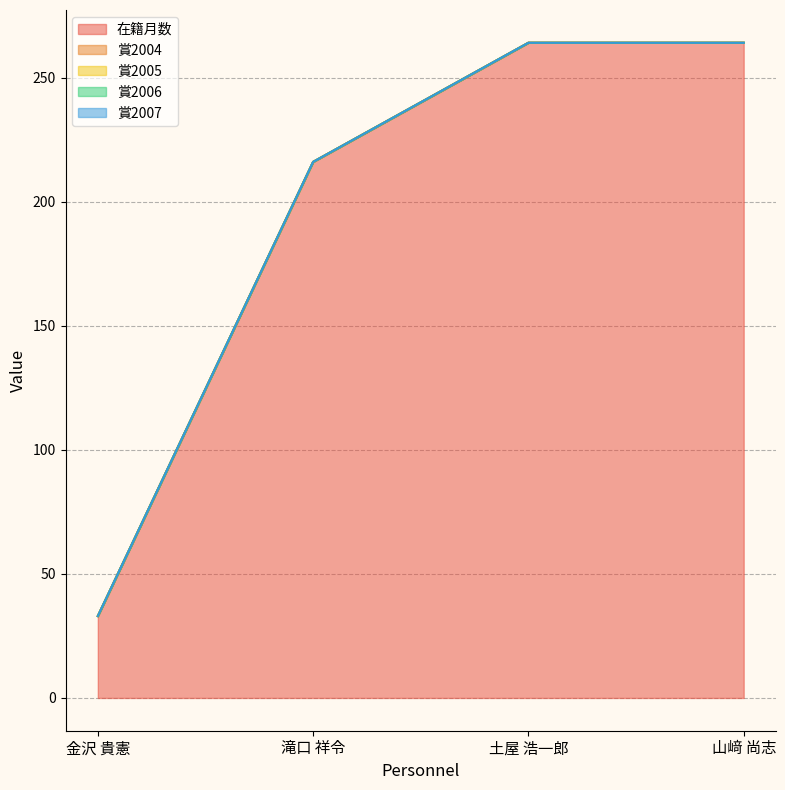

Which series has the widest spread of values?

在籍月数